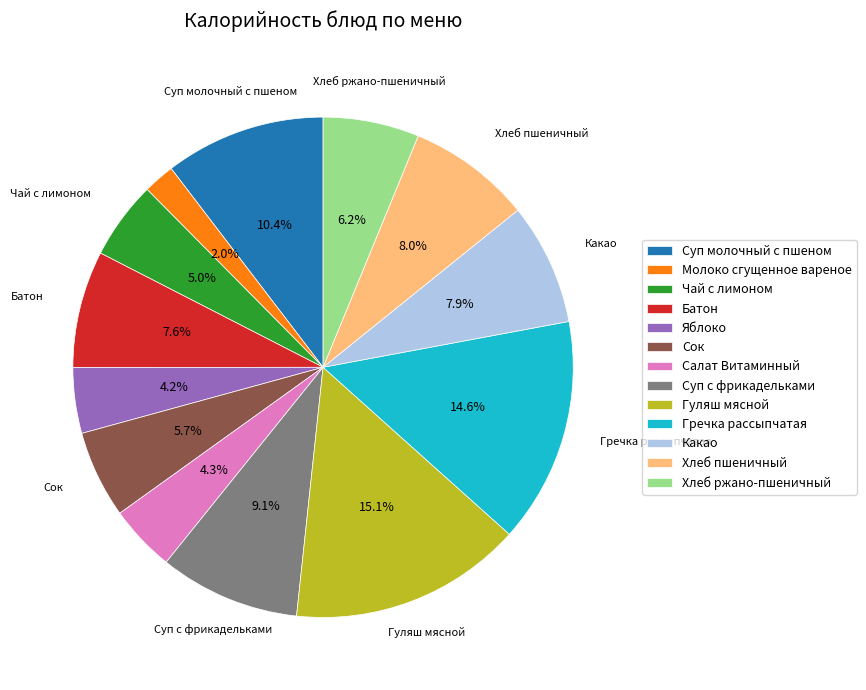

To the nearest percent, what percentage of the pie is Сок?

6%